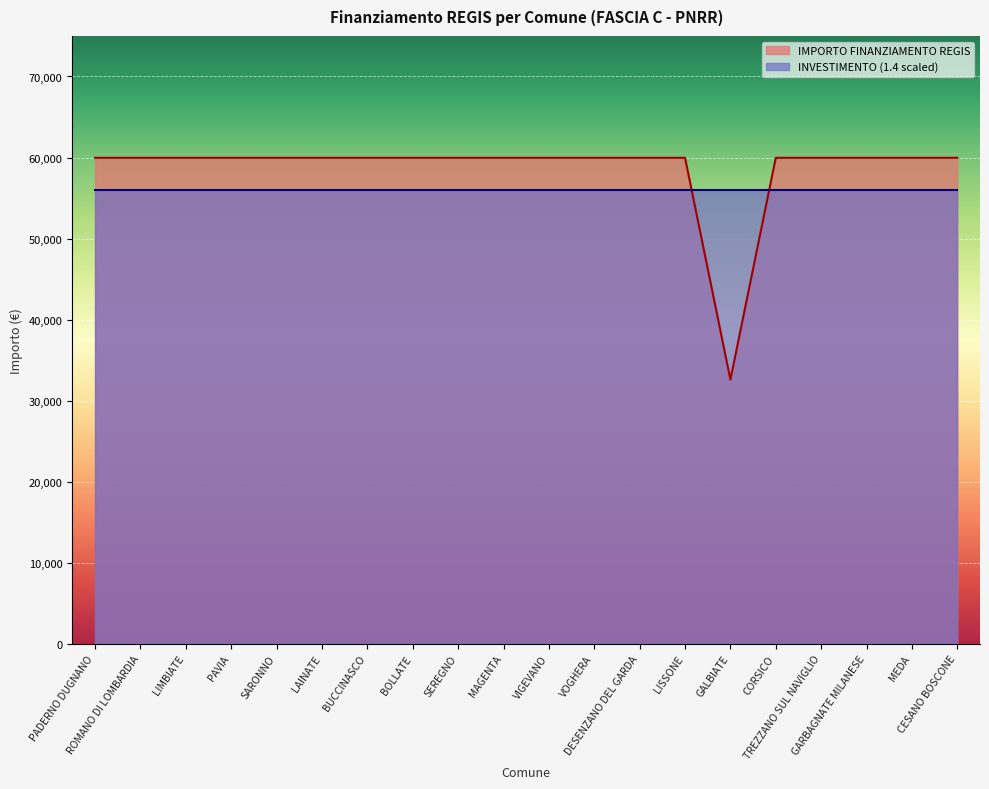

List the labels in order of value, smallest first.

GALBIATE, PADERNO DUGNANO, ROMANO DI LOMBARDIA, LIMBIATE, PAVIA, SARONNO, LAINATE, BUCCINASCO, BOLLATE, SEREGNO, MAGENTA, VIGEVANO, VOGHERA, DESENZANO DEL GARDA, LISSONE, CORSICO, TREZZANO SUL NAVIGLIO, GARBAGNATE MILANESE, MEDA, CESANO BOSCONE